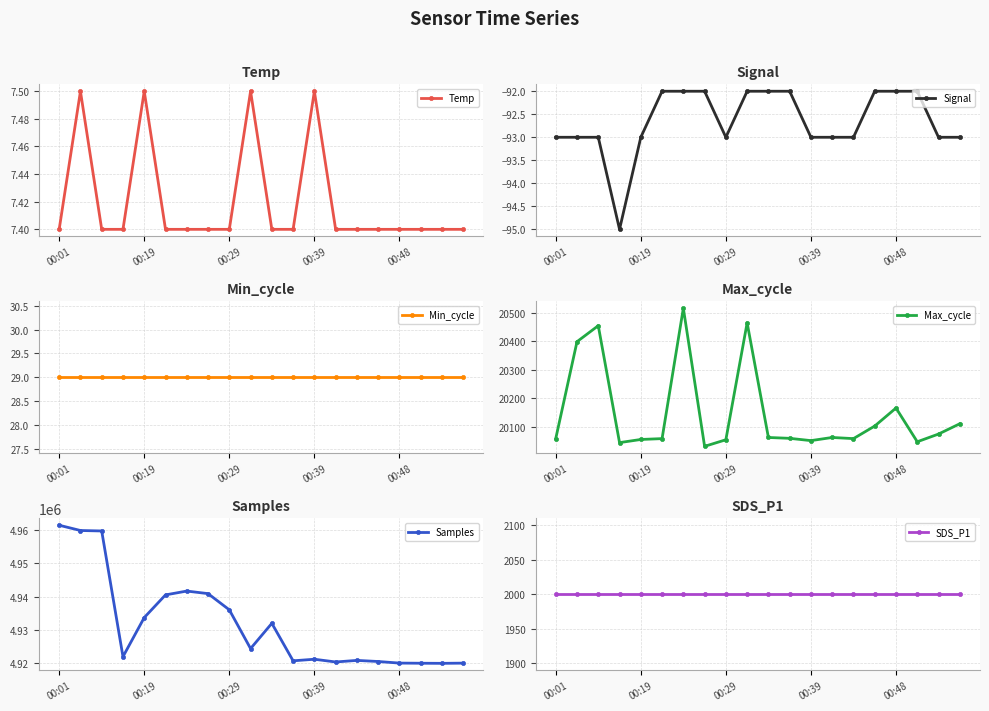

Count the Signal values in the range -93 to -92.

19